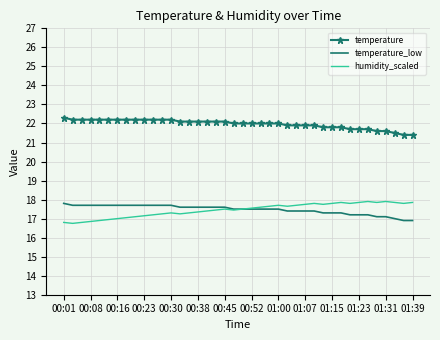

What is the lowest value of the humidity_scaled series?

16.8